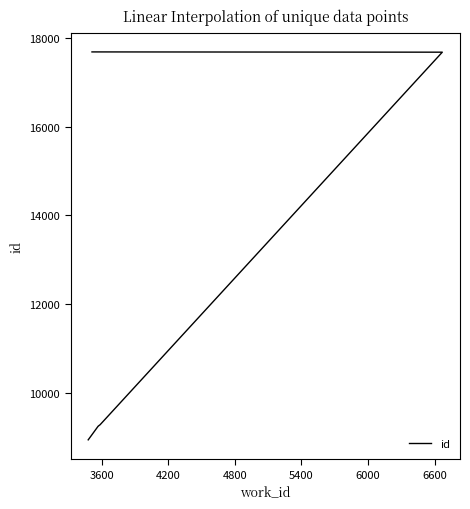

Is this an area chart (filled region under the line)?

No